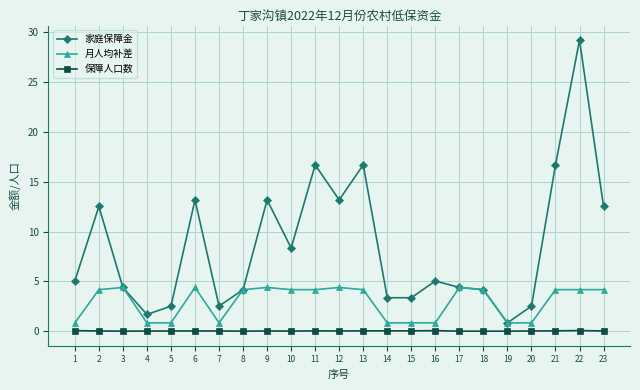

Is the value of 保障人口数 at 7 greater than the value of 家庭保障金 at 11?

No